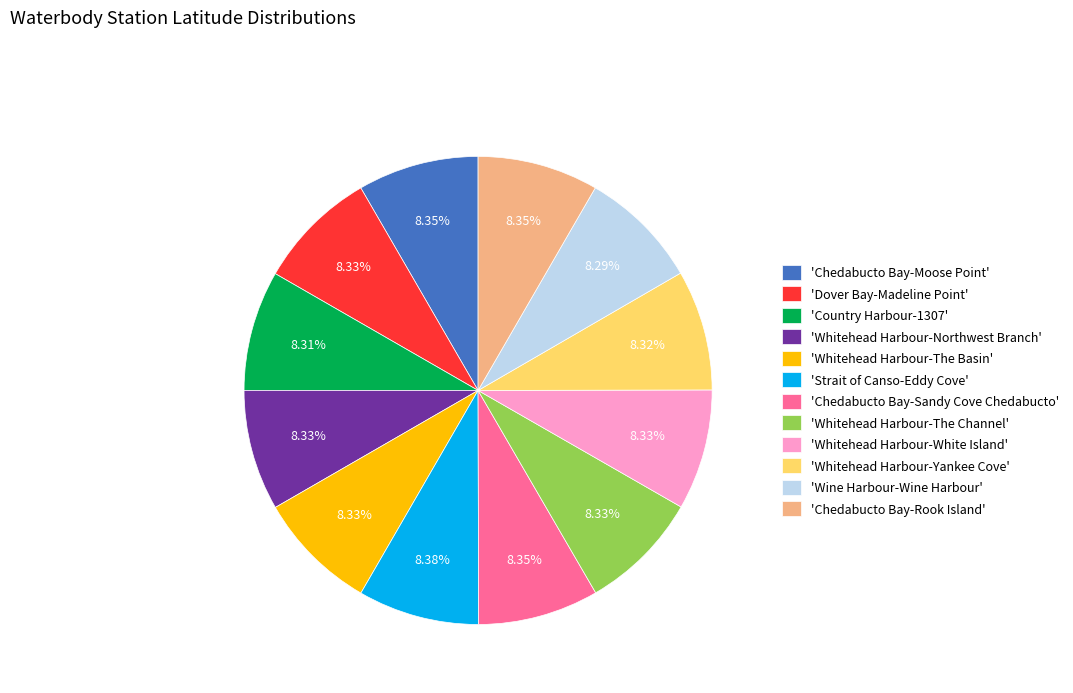

What is the ratio of the value at 'Wine Harbour-Wine Harbour' to the value at 'Whitehead Harbour-The Channel'?

1.0